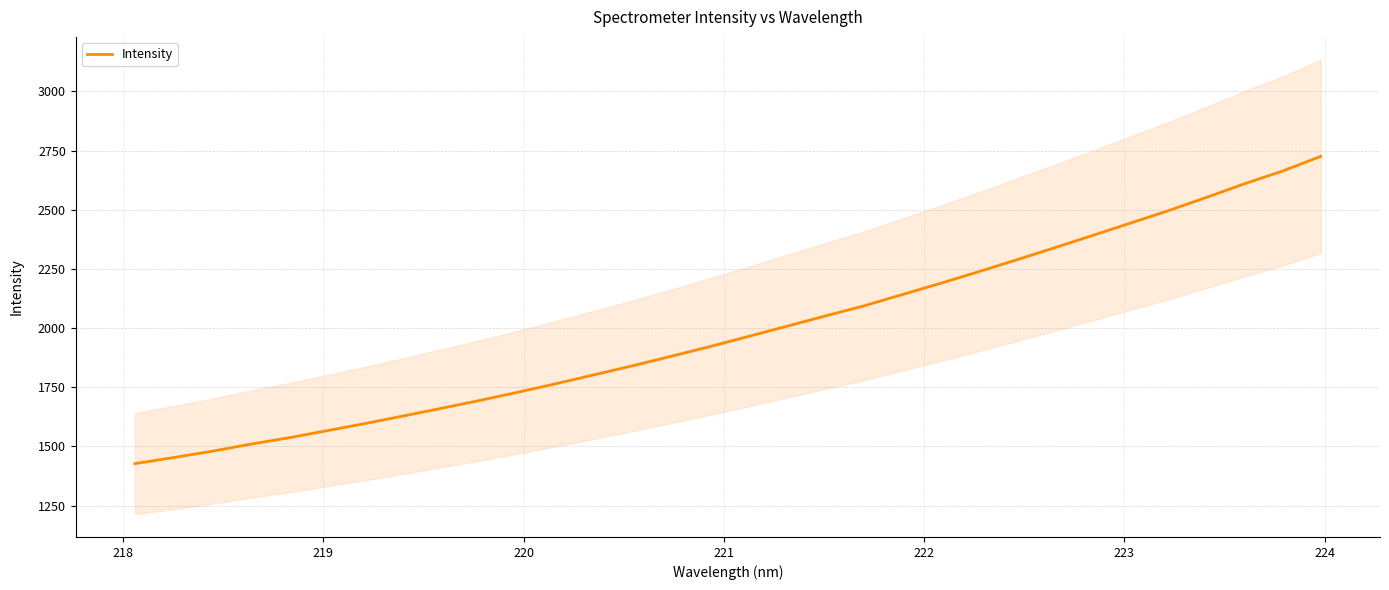

What is the lowest value of the Intensity series?

1427.2